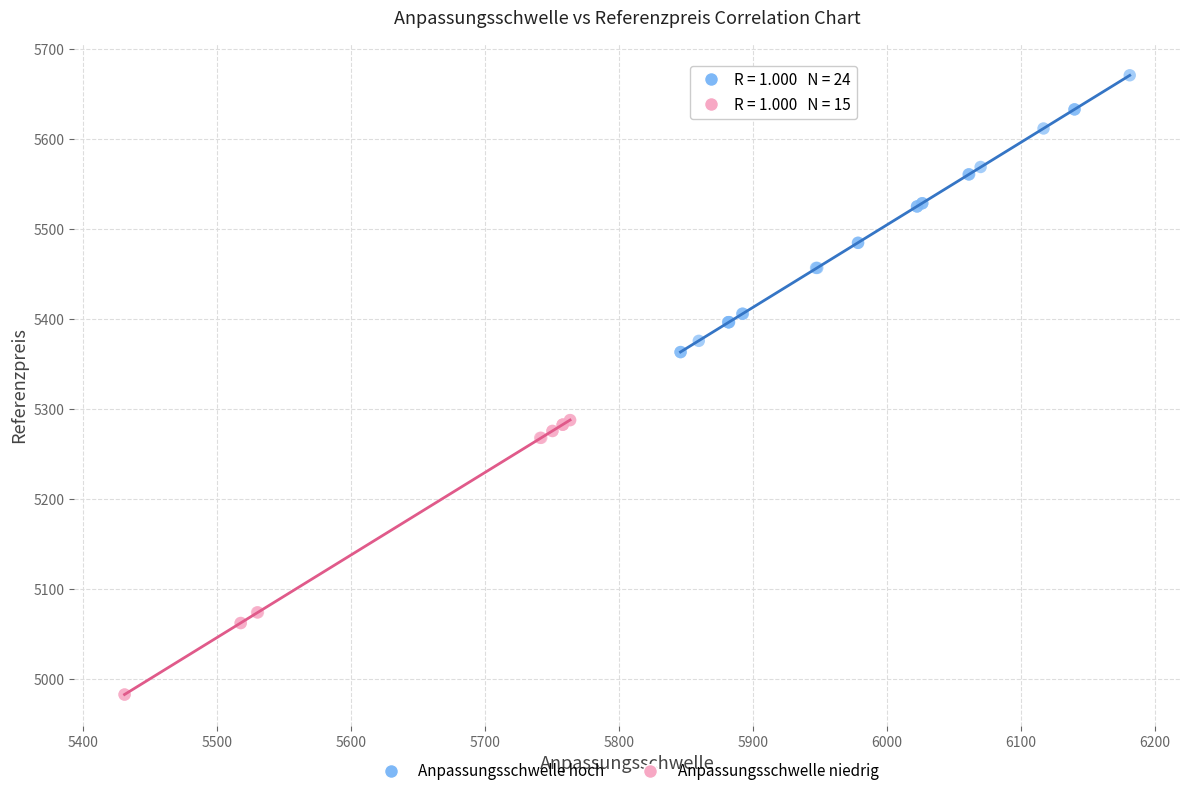

Which series contains the highest Y value?

Anpassungsschwelle hoch